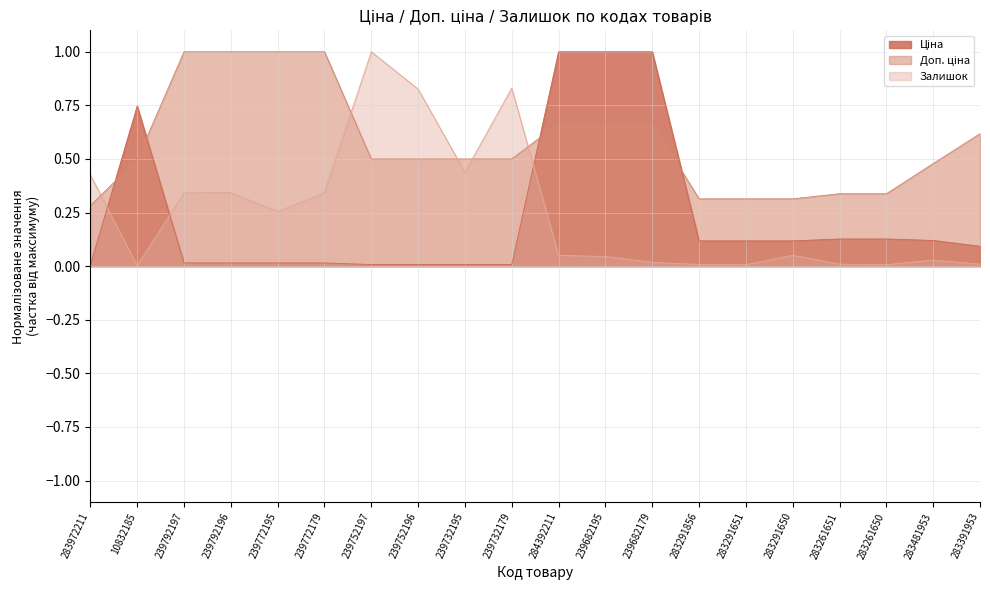

What is the difference between the second highest and minimum values in the Ціна series?

1.0